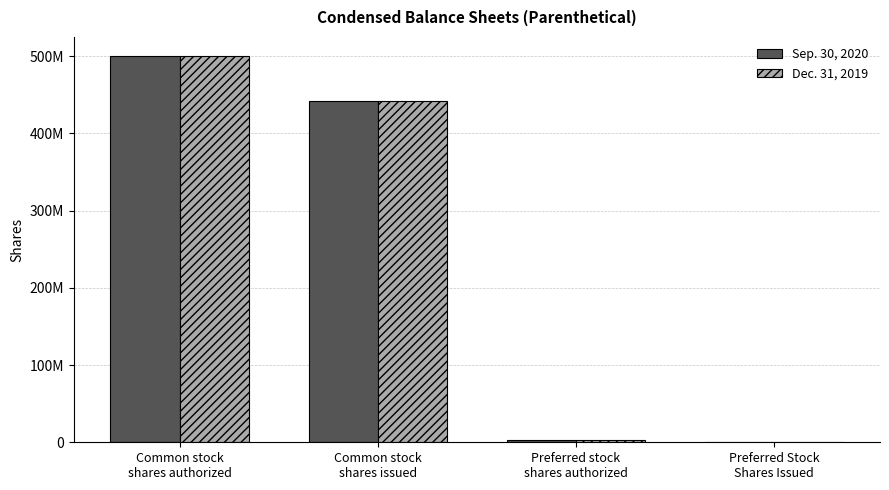

At which category is the sum across all series the highest?

Common stock
shares authorized